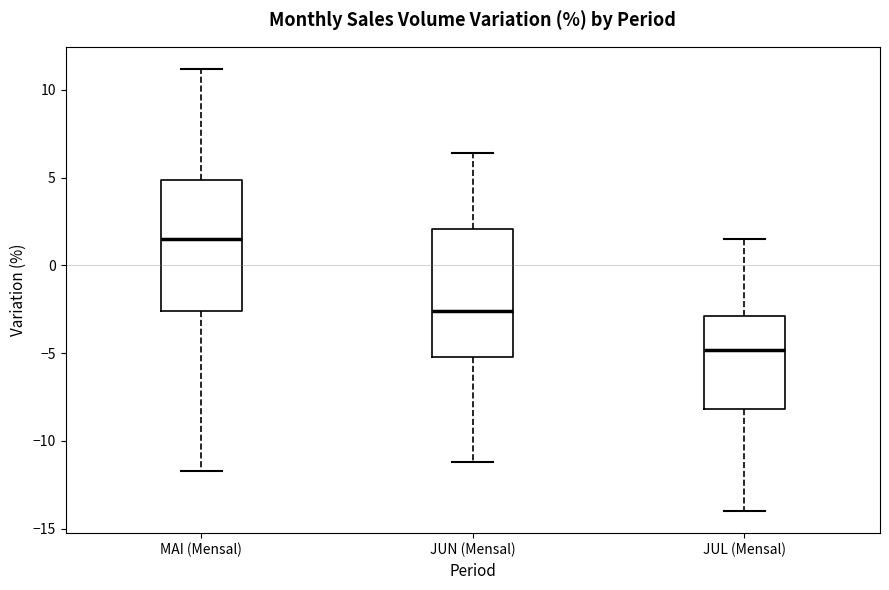

Where does the upper whisker of the box for MAI (Mensal) end on the y-axis? The values are not printed on the chart, so give them approximately, as read against the axis.

11.0